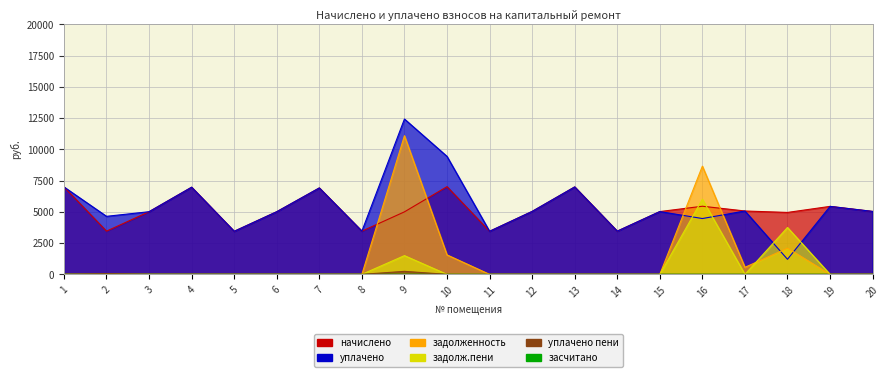

How many categories are shown in the chart?

20